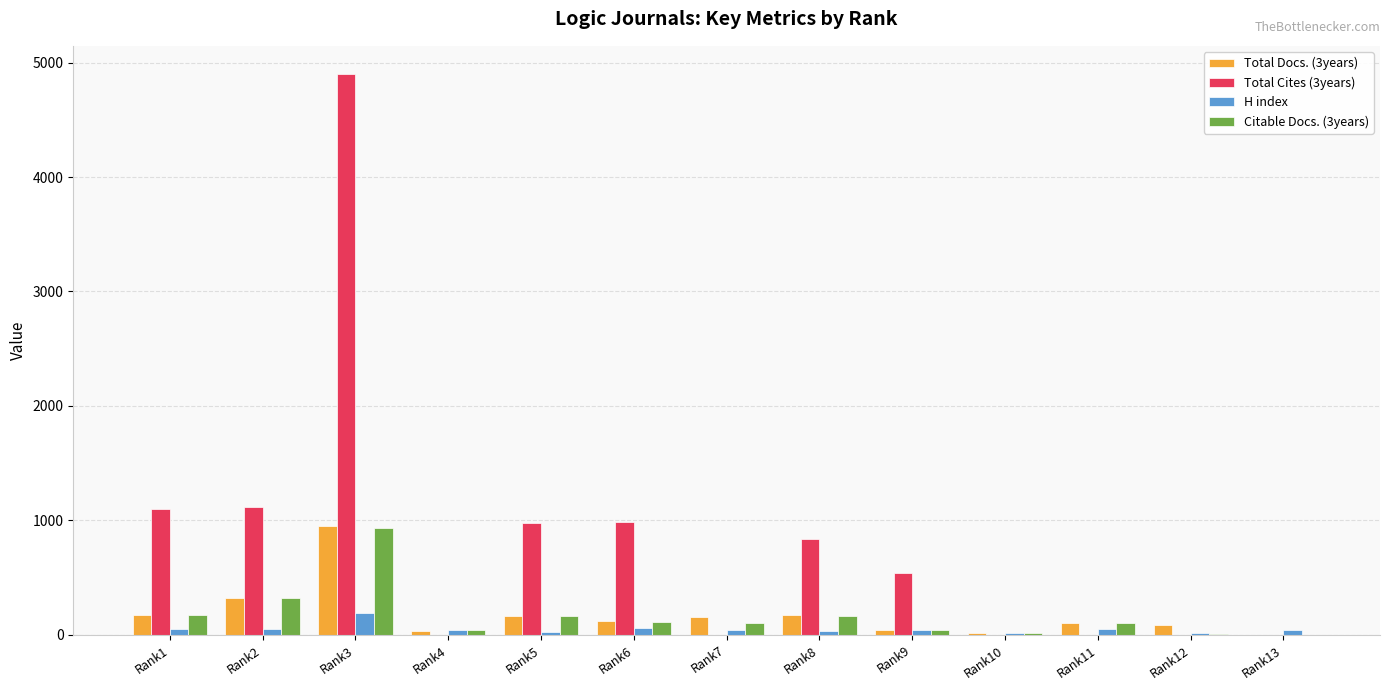

Between Rank2 and Rank11, which series saw the biggest shift?

Total Cites (3years)